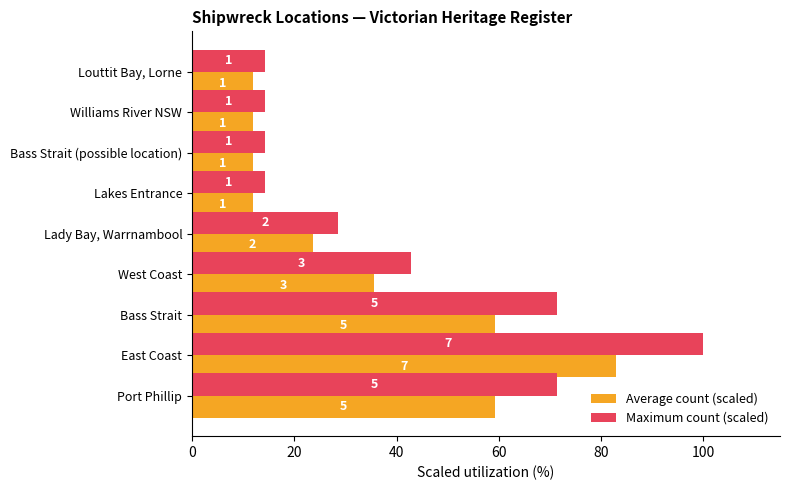

Which series has the widest spread of values?

Maximum count (scaled)